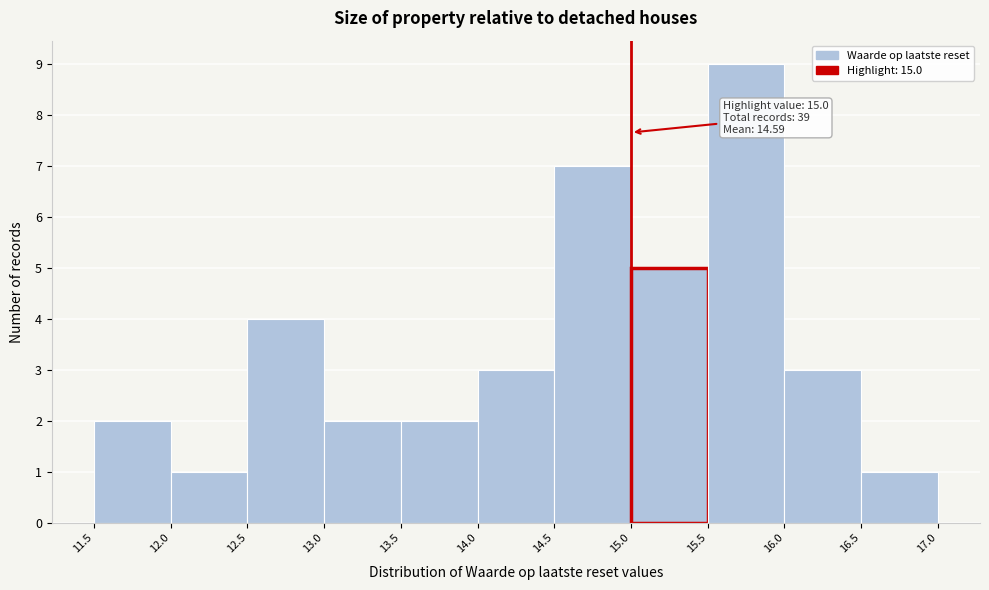

Which range on the x-axis has the tallest bar?

15.5 to 16.0